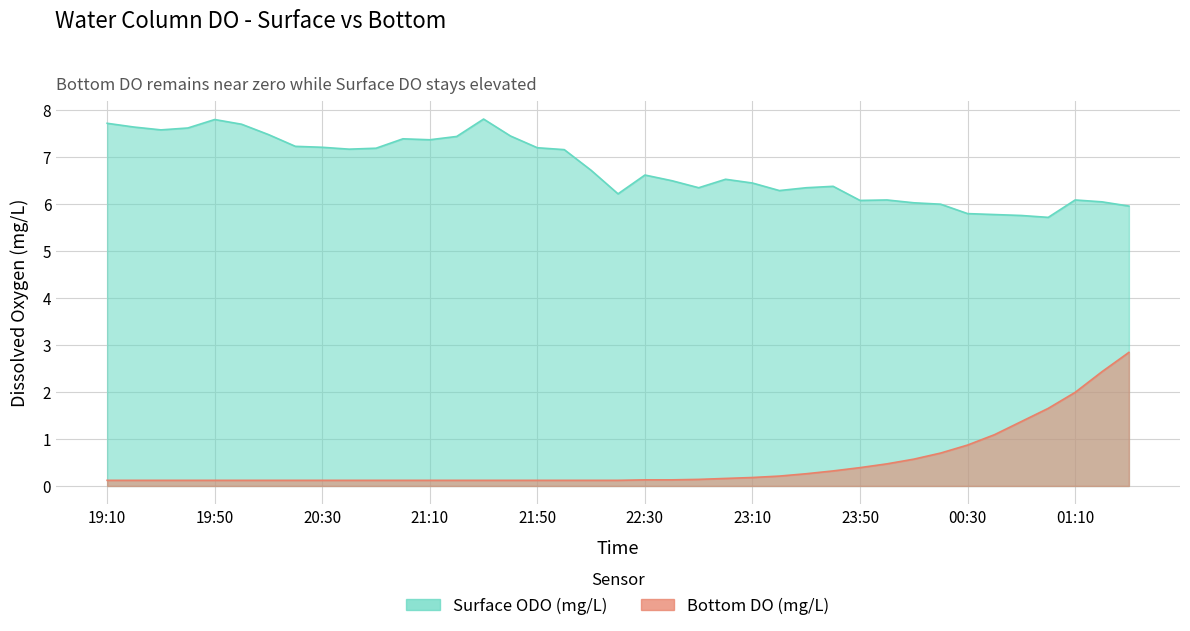

Where is Bottom DO (mg/L) nearest to the value 1?

00:40